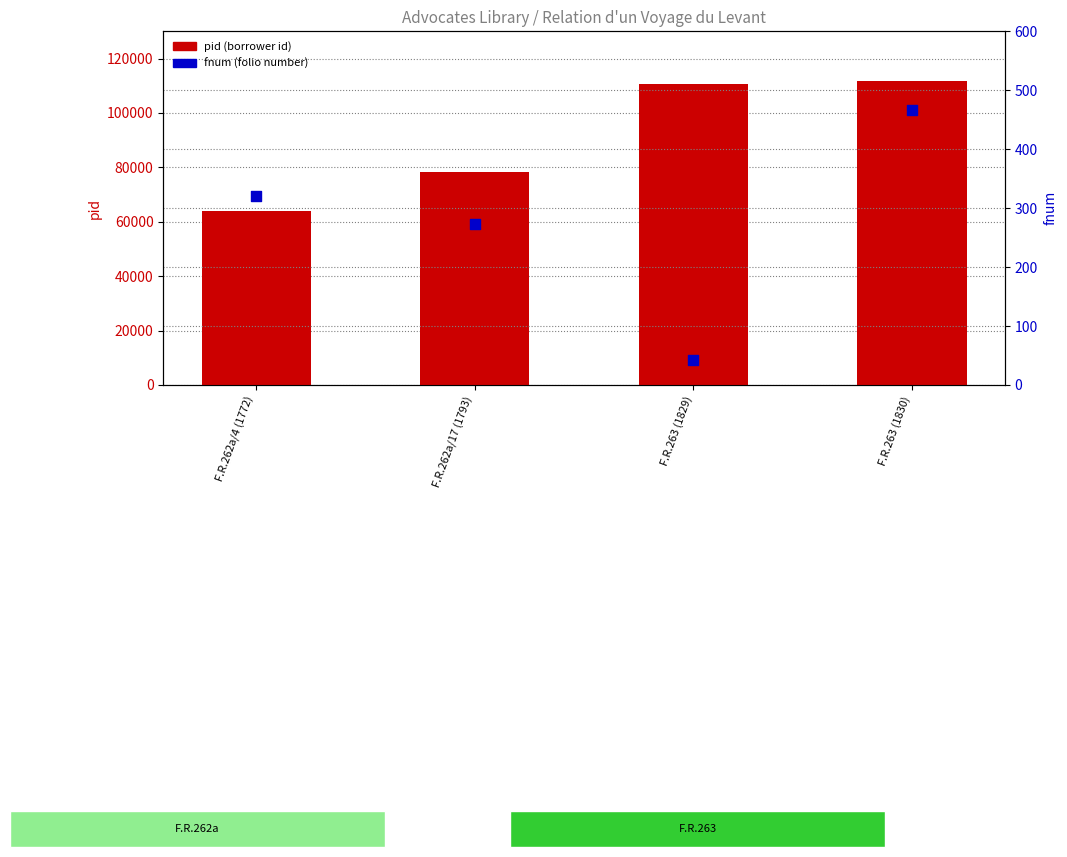

Is the value of pid at F.R.263 (1830) greater than the value of fnum at F.R.262a/4 (1772)?

Yes